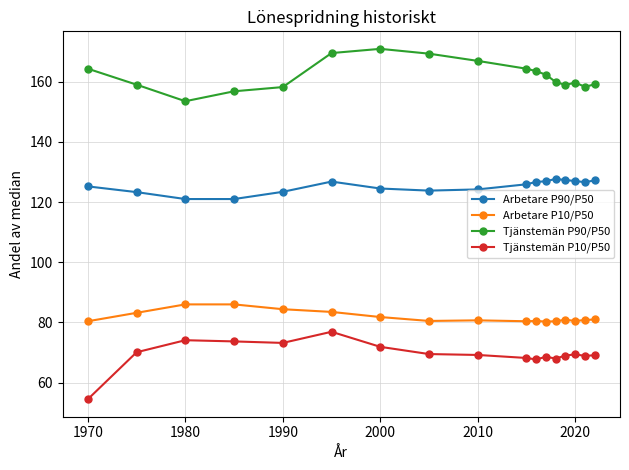

Which series has the largest total across all categories?

Tjänstemän P90/P50